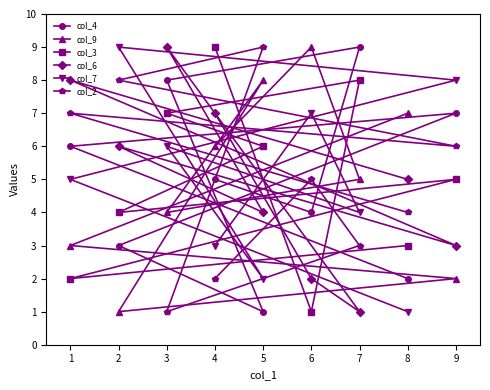

What is the value of the col_2 point at the 1st from the left?

7